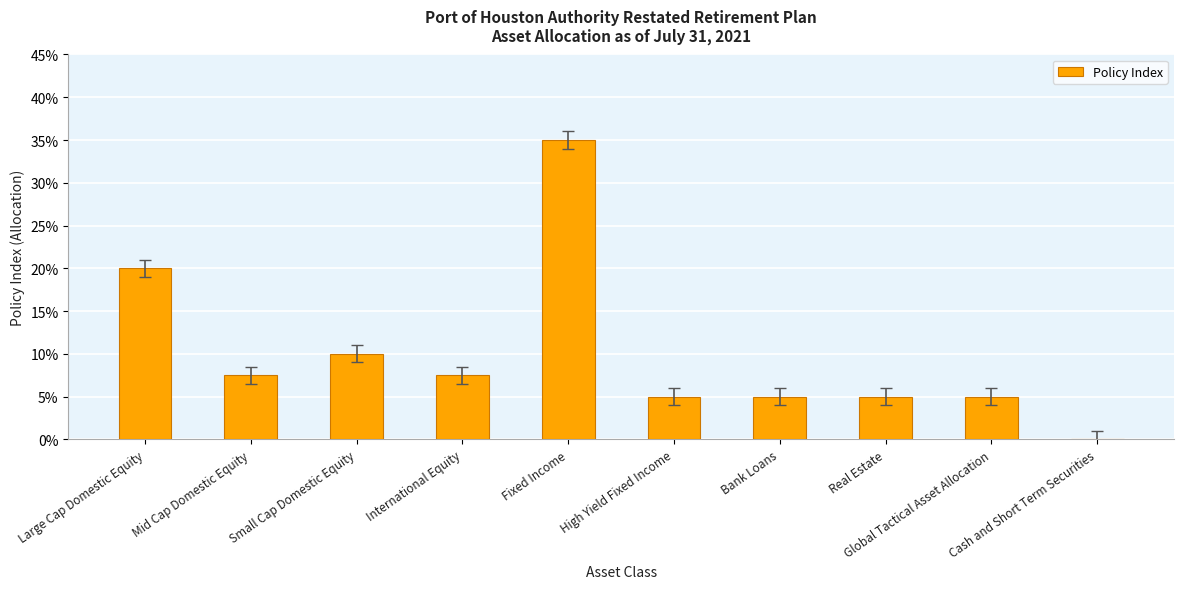

The chart shows a value of 0.1 at Mid Cap Domestic Equity. True or false?

True